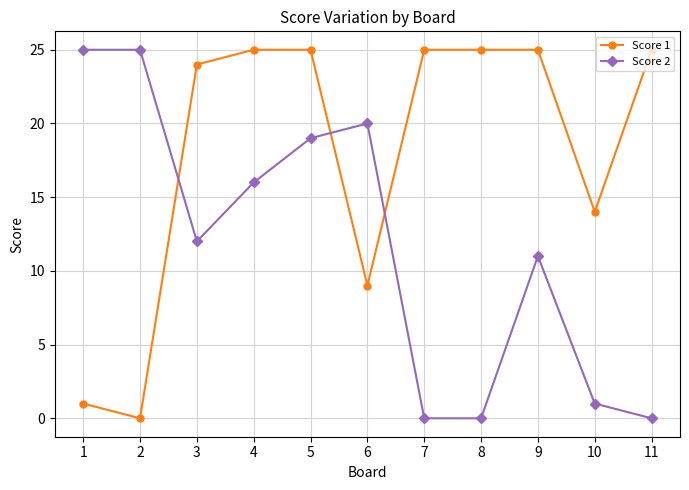

Rank the series by their average value, from lowest to highest.

Score 2, Score 1